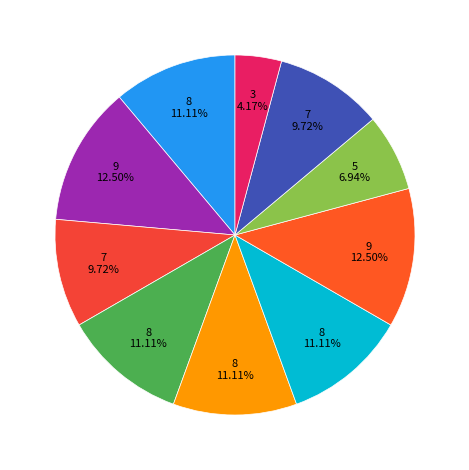

Is there a majority slice in this chart?

No